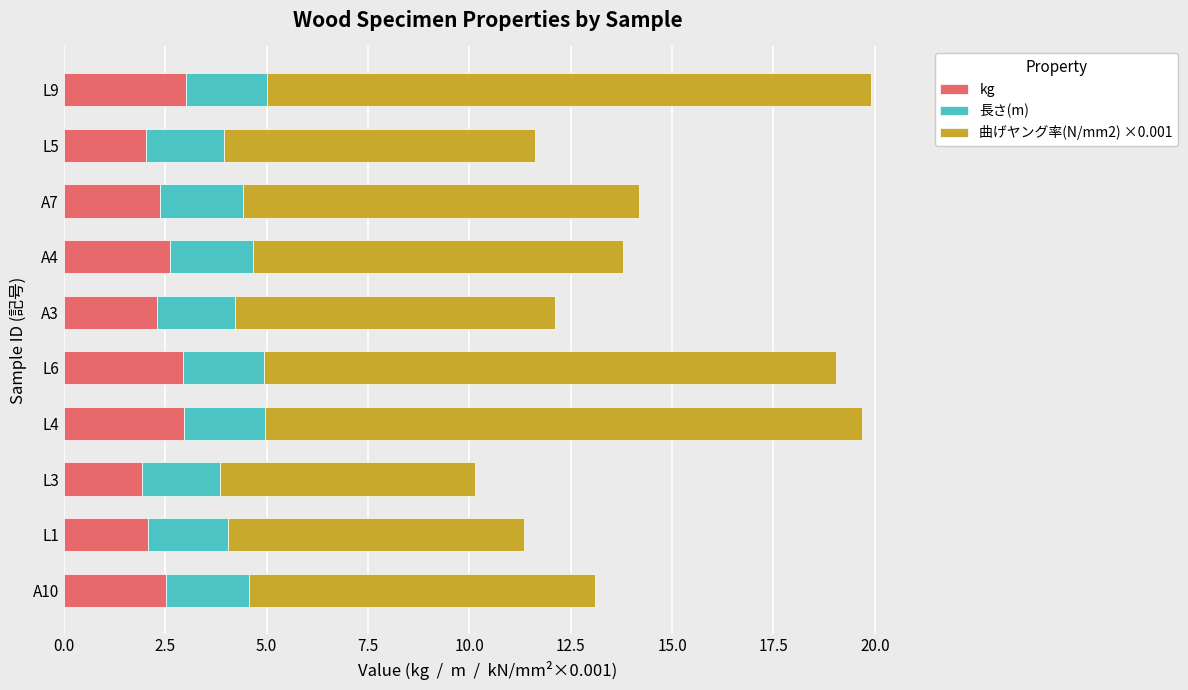

What is the lowest value of the kg series?

1.9